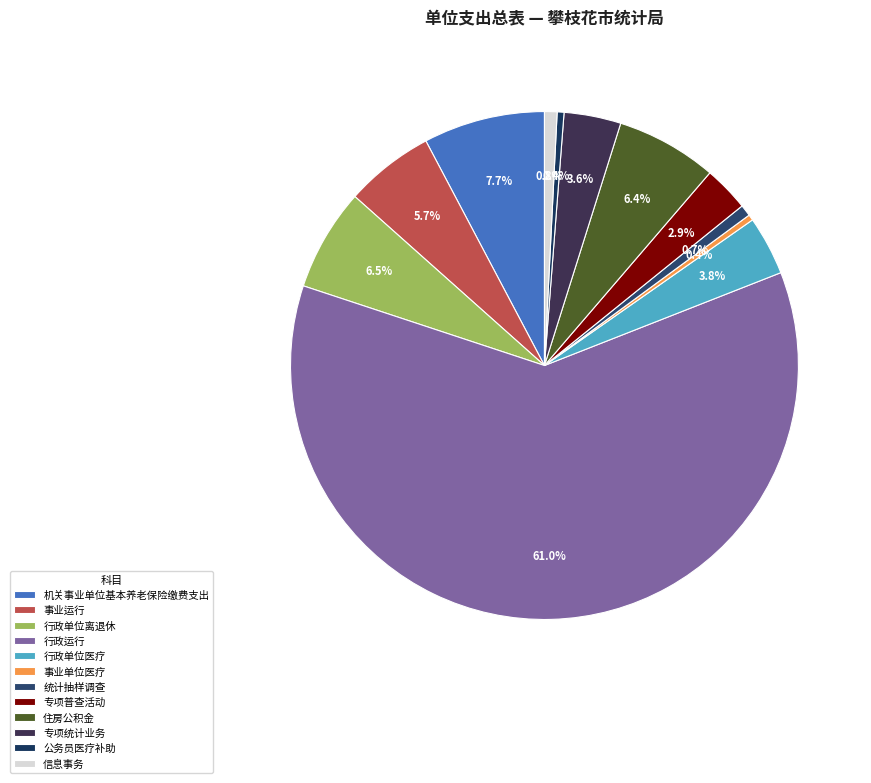

To the nearest percent, what portion does 统计抽样调查 represent?

1%